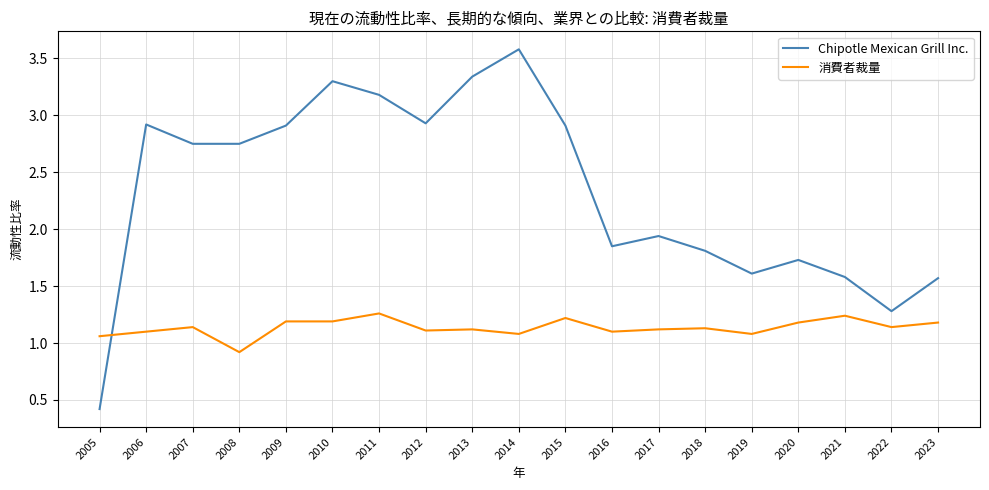

True or false: Chipotle Mexican Grill Inc. has more than 2 interior local peaks.

True